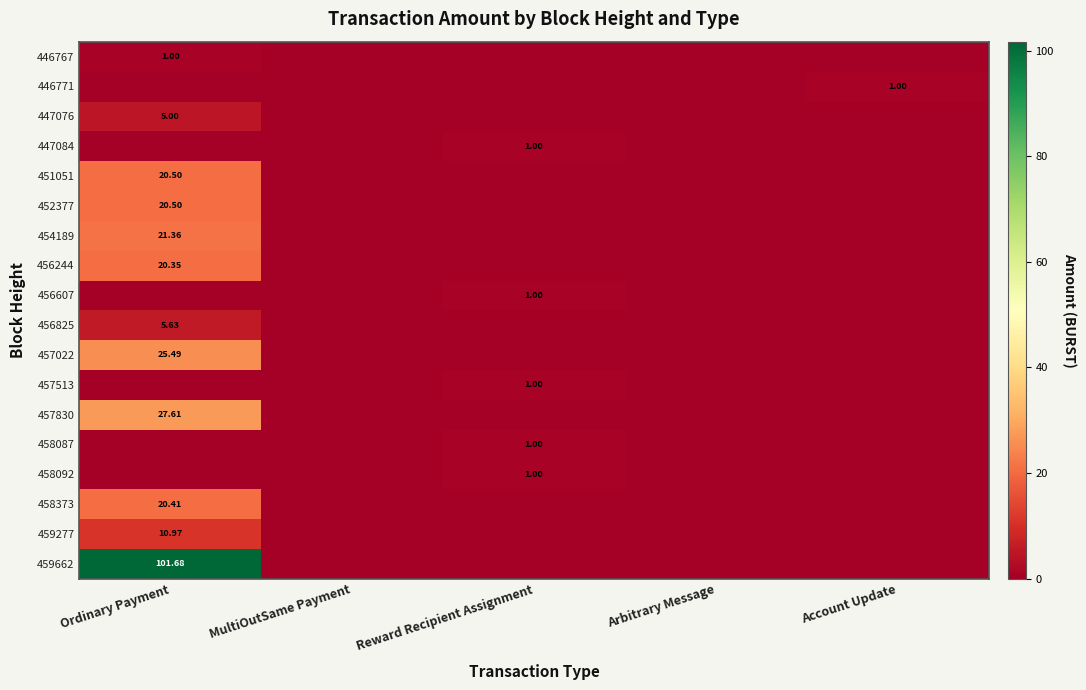

Which has a higher value, MultiOutSame Payment or Ordinary Payment?

Ordinary Payment